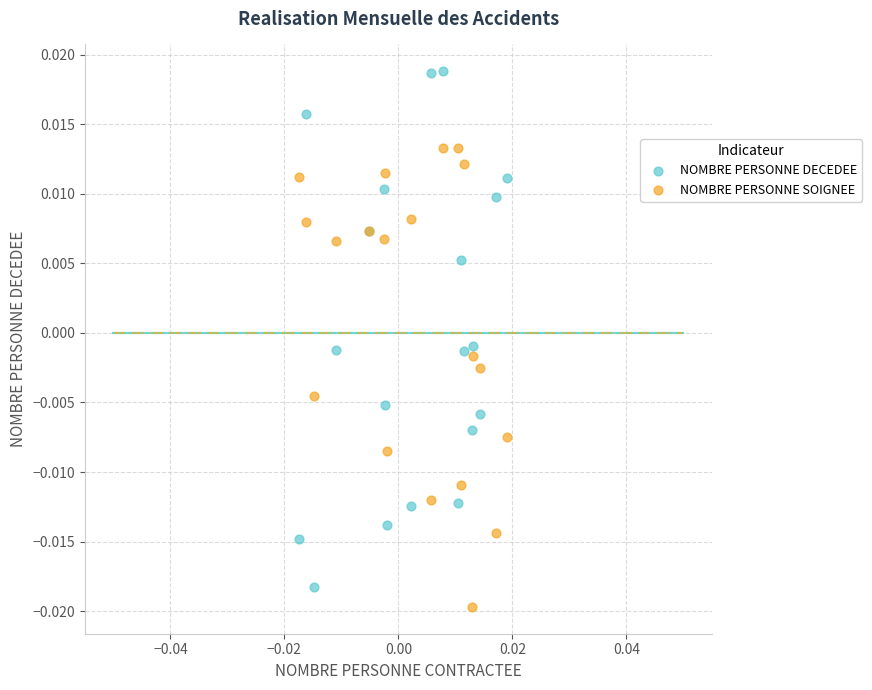

Which series reaches the maximum Y coordinate?

NOMBRE PERSONNE DECEDEE